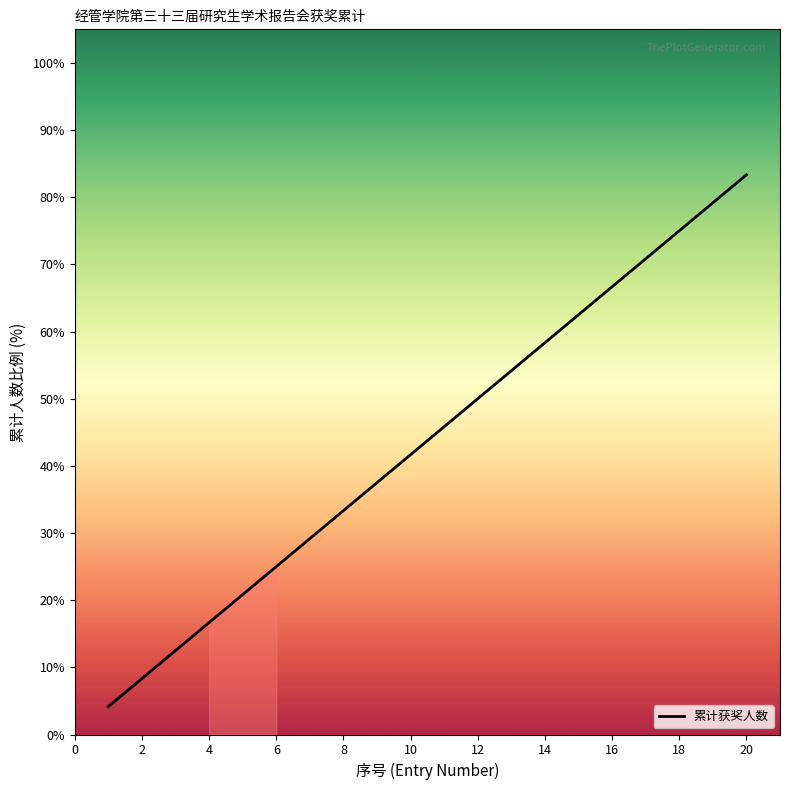

What is the difference between the maximum and minimum values?

79.2